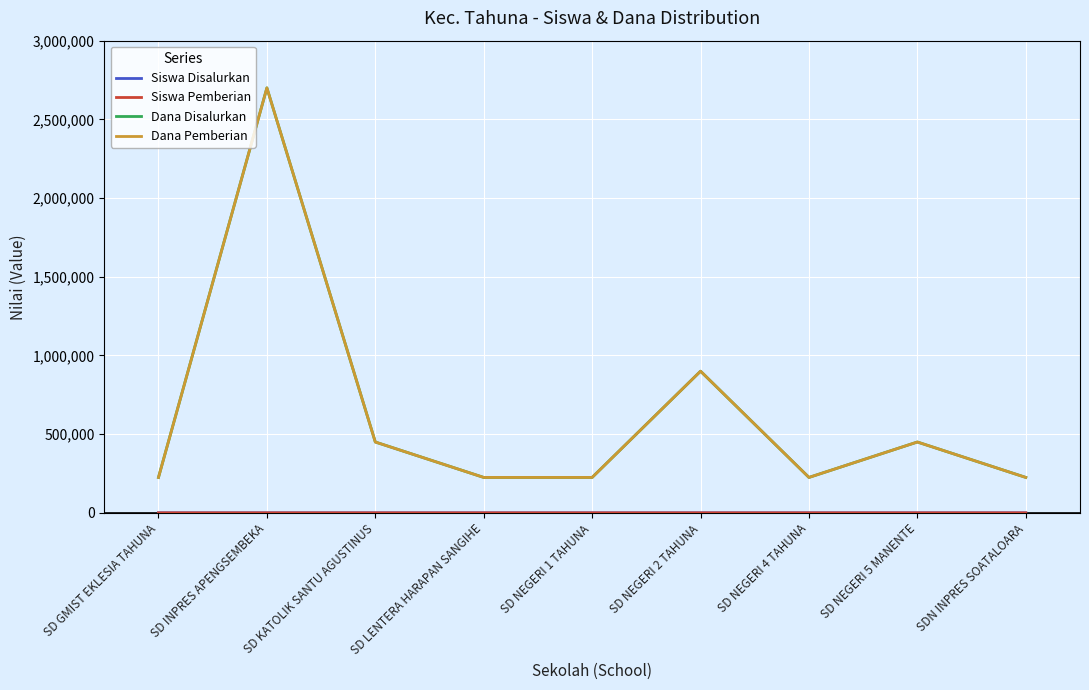

Reading left to right, extract all data points from this chart.

Siswa Disalurkan: 1	12	2	1	1	4	1	2	1
Siswa Pemberian: 1	12	2	1	1	4	1	2	1
Dana Disalurkan: 225000	2700000	450000	225000	225000	900000	225000	450000	225000
Dana Pemberian: 225000	2700000	450000	225000	225000	900000	225000	450000	225000